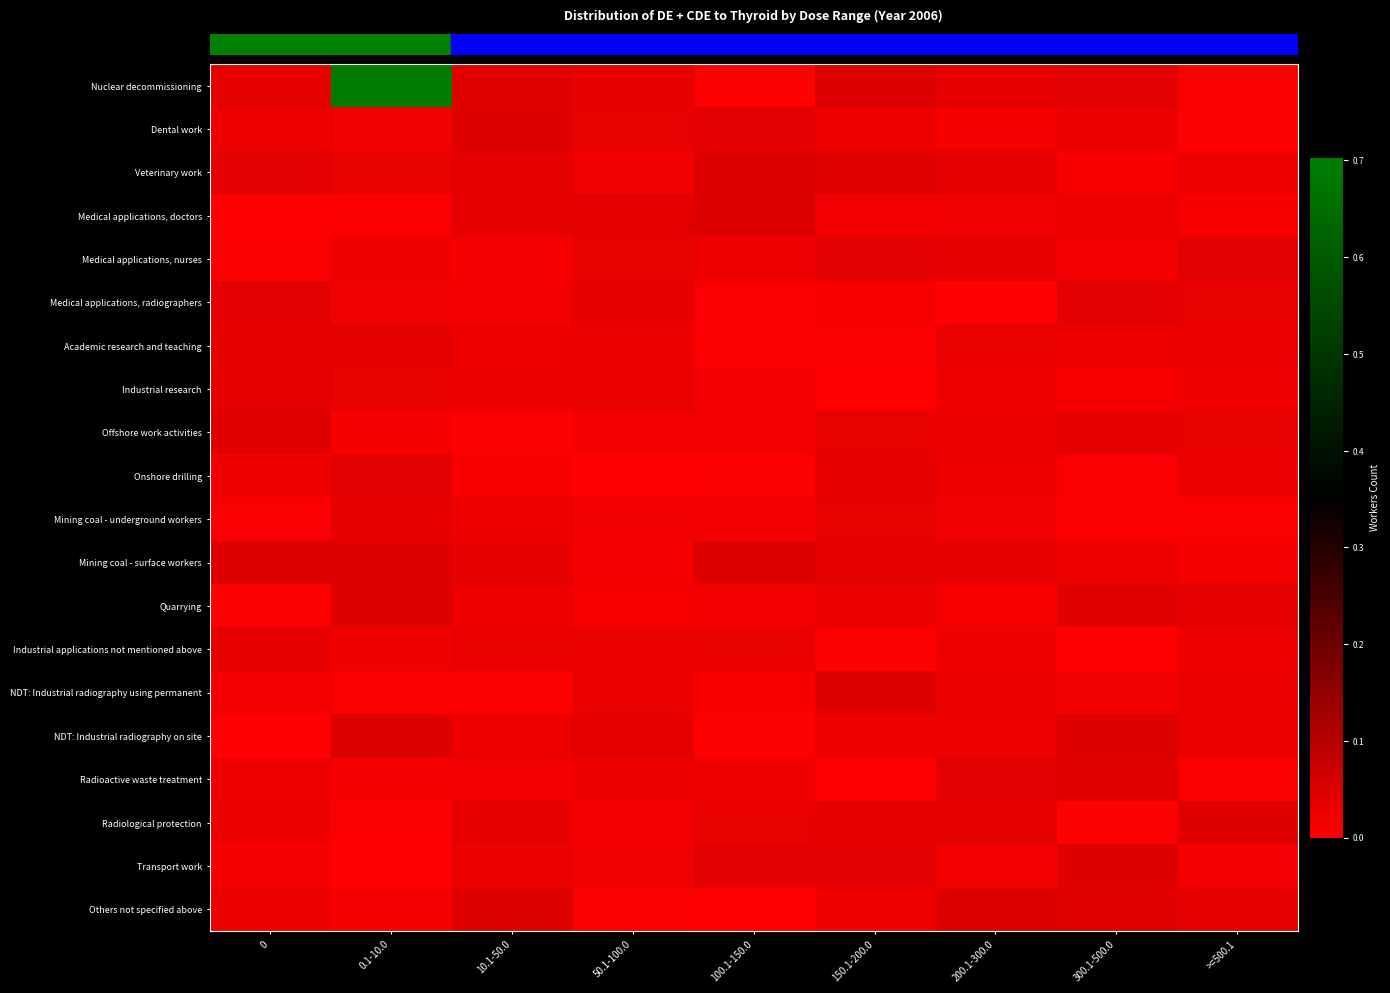

What is the greatest value displayed?

0.7